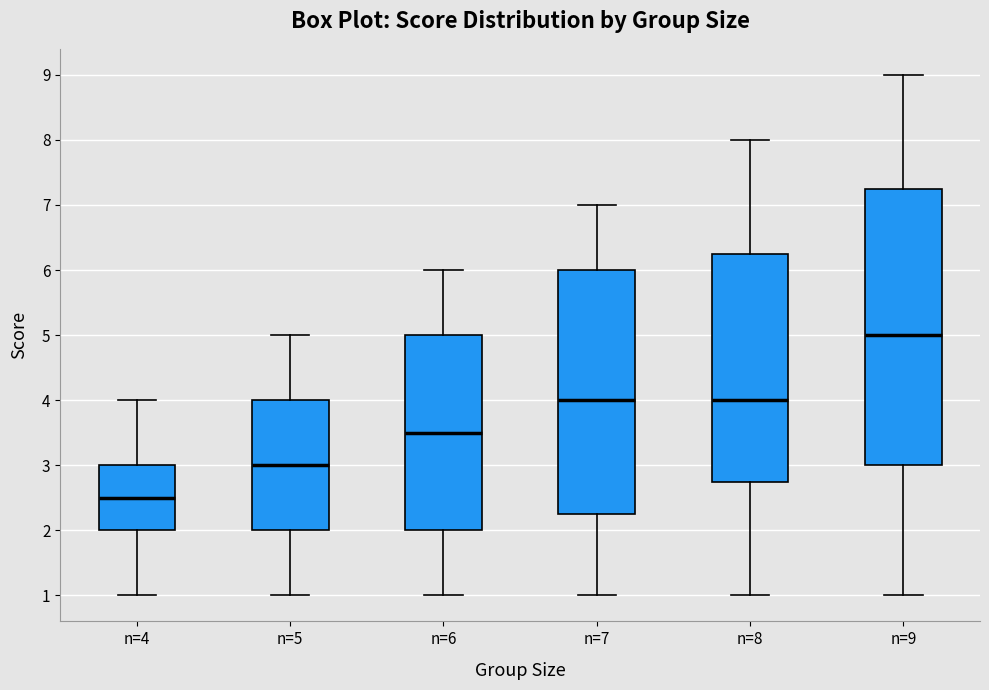

Reading left to right, read every box against the y-axis: the position of its median line, the range the box covers, and the ends of its whiskers. The values are not printed on the chart, so give them approximately, as read against the axis.

n=4: median 2.5, box 2.0 to 3.0, whiskers 1.0 to 4.0
n=5: median 3.0, box 2.0 to 4.0, whiskers 1.0 to 5.0
n=6: median 3.5, box 2.0 to 5.0, whiskers 1.0 to 6.0
n=7: median 4.0, box 2.3 to 6.0, whiskers 1.0 to 7.0
n=8: median 4.0, box 2.8 to 6.3, whiskers 1.0 to 8.0
n=9: median 5.0, box 3.0 to 7.3, whiskers 1.0 to 9.0